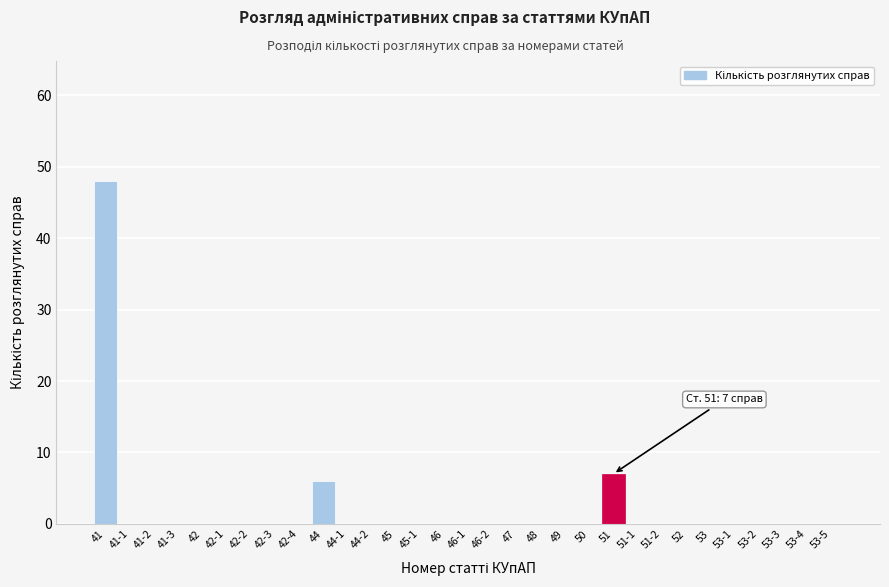

The value at 41-3 is -15. True or false?

False